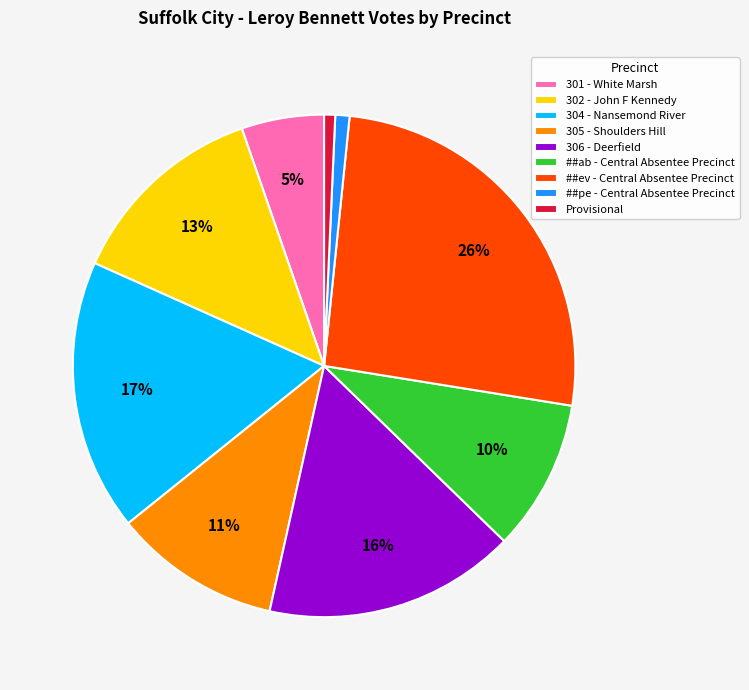

To the nearest percent, what percentage of the pie is 302 - John F Kennedy?

13%